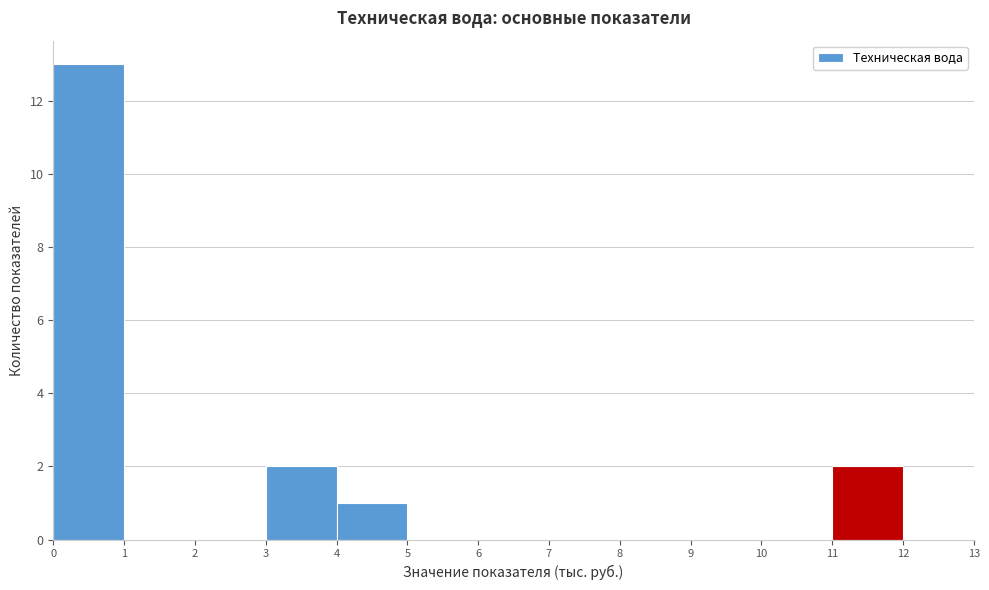

What is the height of the bar covering 11 to 12 on the x-axis? The values are not printed on the chart, so give them approximately, as read against the axis.

2